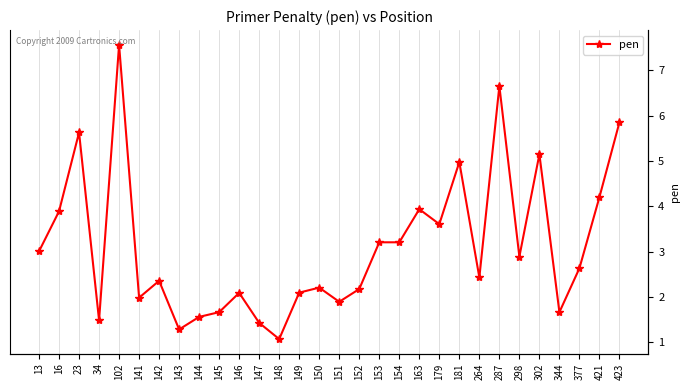

Reading left to right, list all the values displayed in this chart.

13=3.0	16=3.9	23=5.6	34=1.5	102=7.6	141=2.0	142=2.4	143=1.3	144=1.6	145=1.7	146=2.1	147=1.4	148=1.1	149=2.1	150=2.2	151=1.9	152=2.2	153=3.2	154=3.2	163=3.9	179=3.6	181=5.0	264=2.4	287=6.7	298=2.9	302=5.1	344=1.7	377=2.6	421=4.2	423=5.9